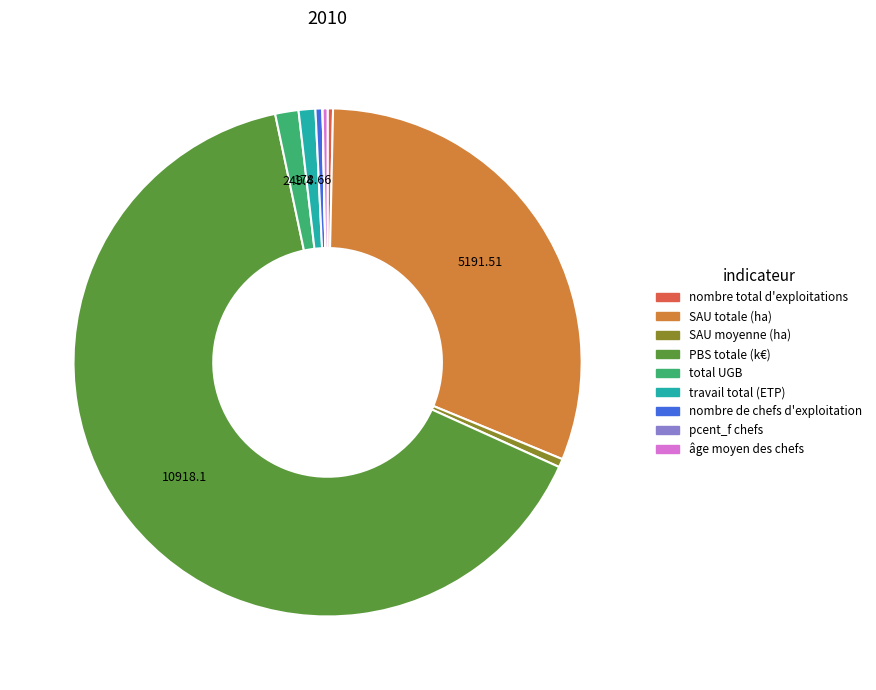

What is the largest slice in the pie chart?

PBS totale (k€)